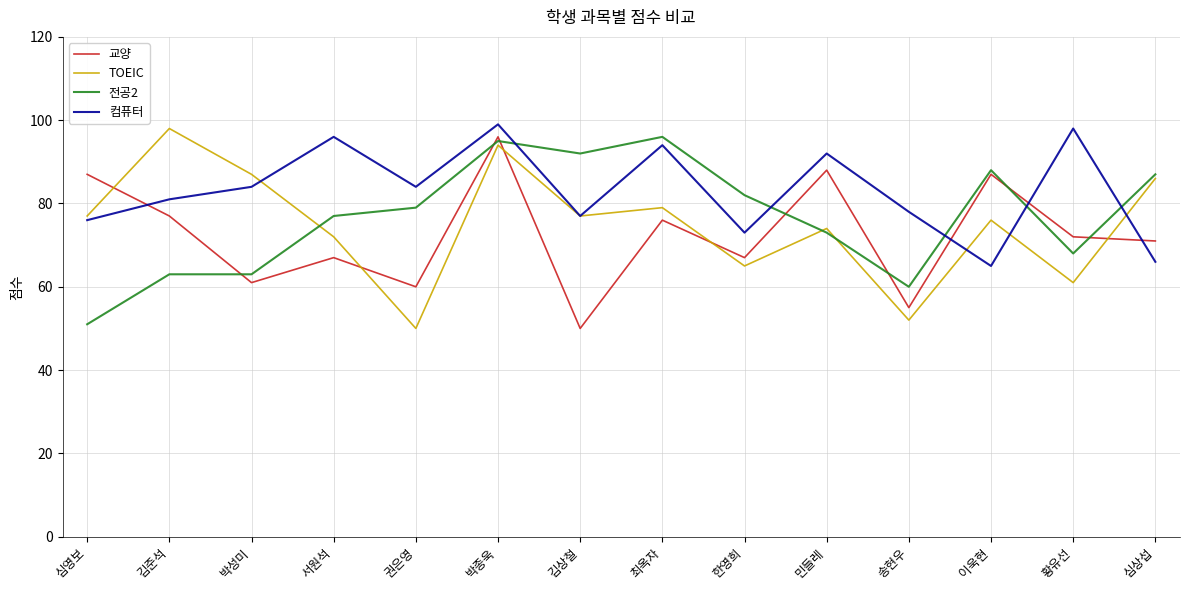

What is the average value of the TOEIC series?

75